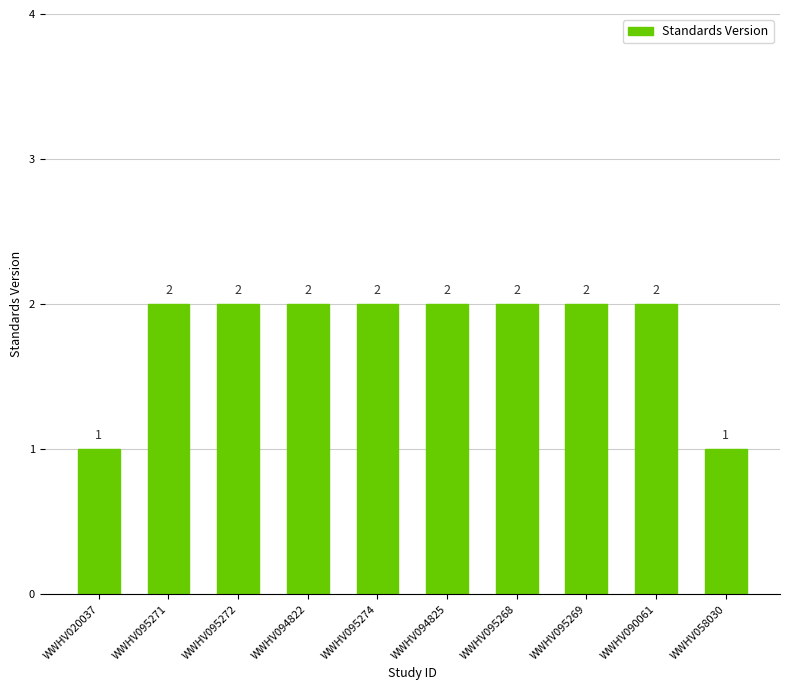

What is the sum of all values?

18